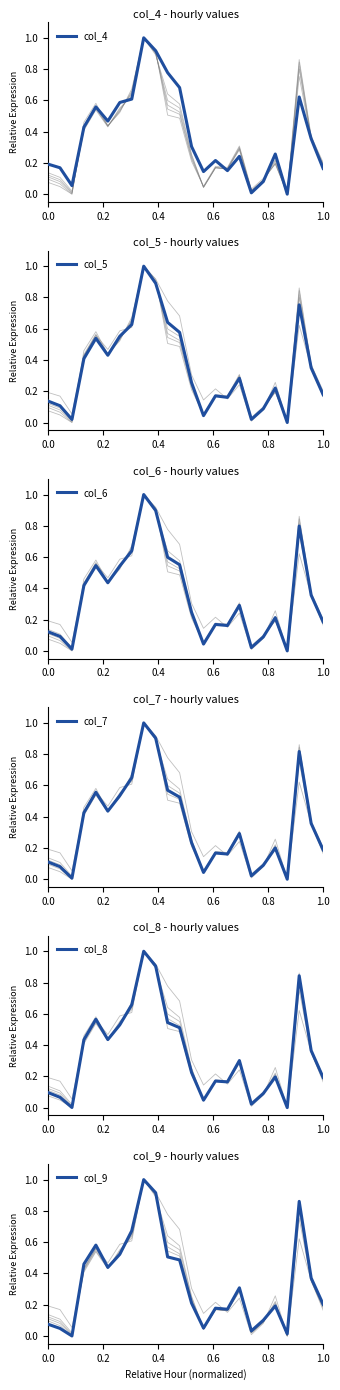

True or false: col_4 has a value of 0.1 at 0.0.

False